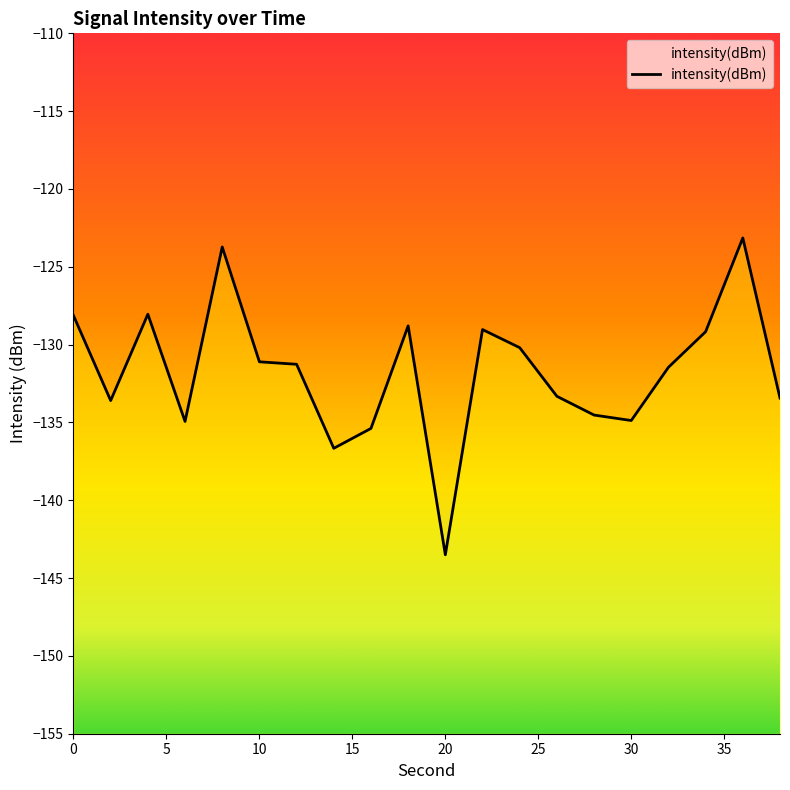

Where is the first local maximum?

4